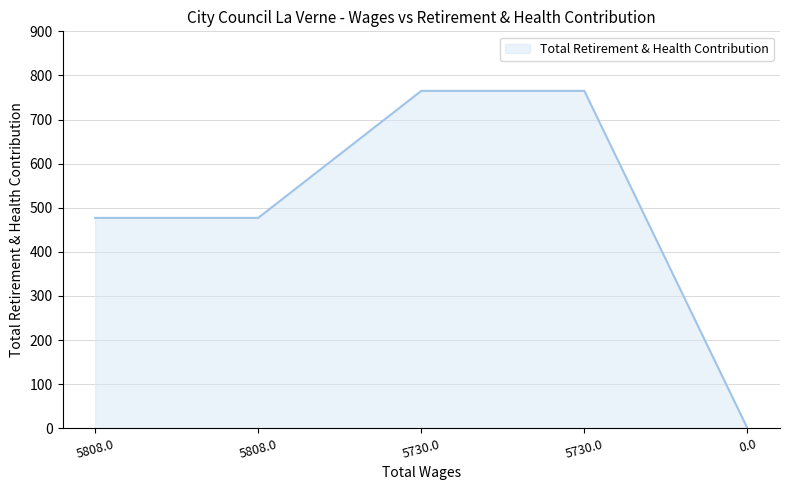

Where is the data nearest to the value 382?

5808.0